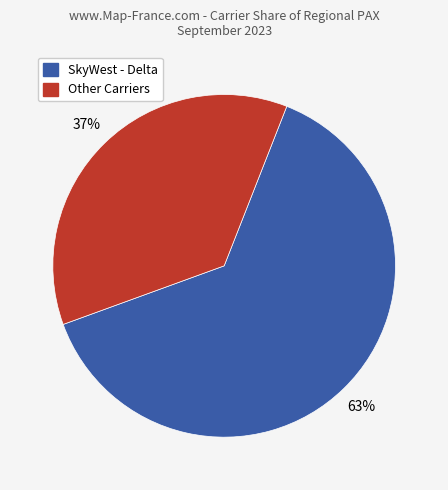

Is there a majority slice in this chart?

Yes